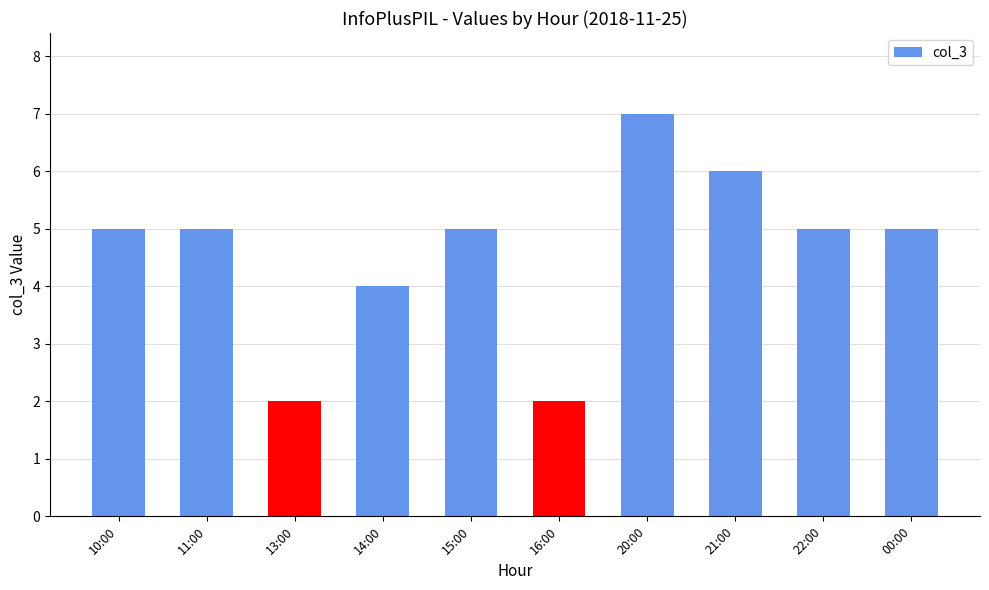

What is the difference between the values at 20:00 and 14:00?

3